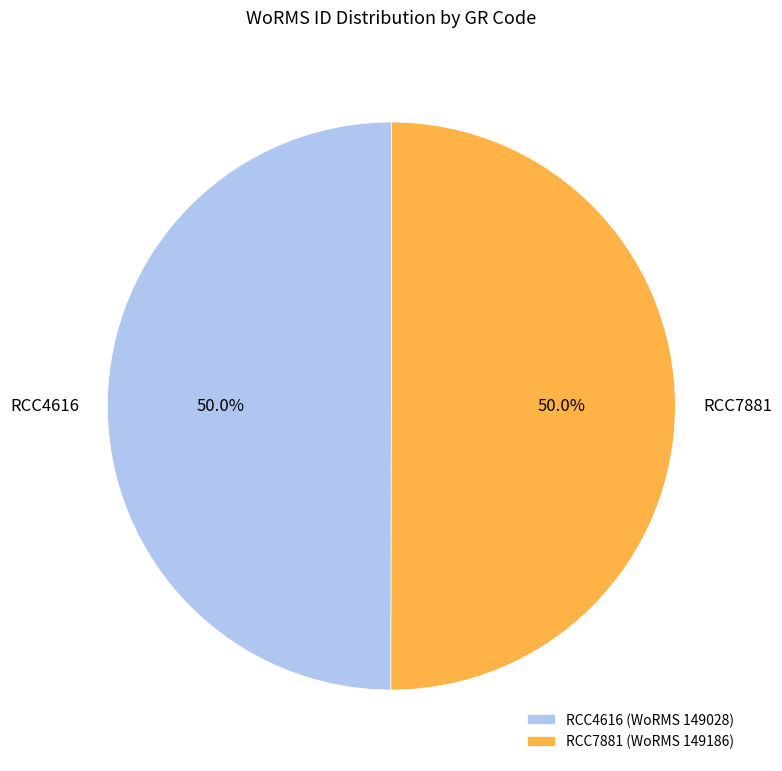

Combined, do RCC4616 and RCC7881 account for over 50%?

Yes